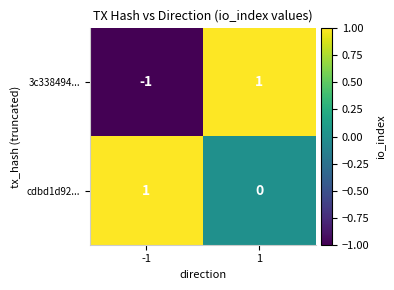

Rank the series at 1 from highest to lowest value.

3c338494..., cdbd1d92...